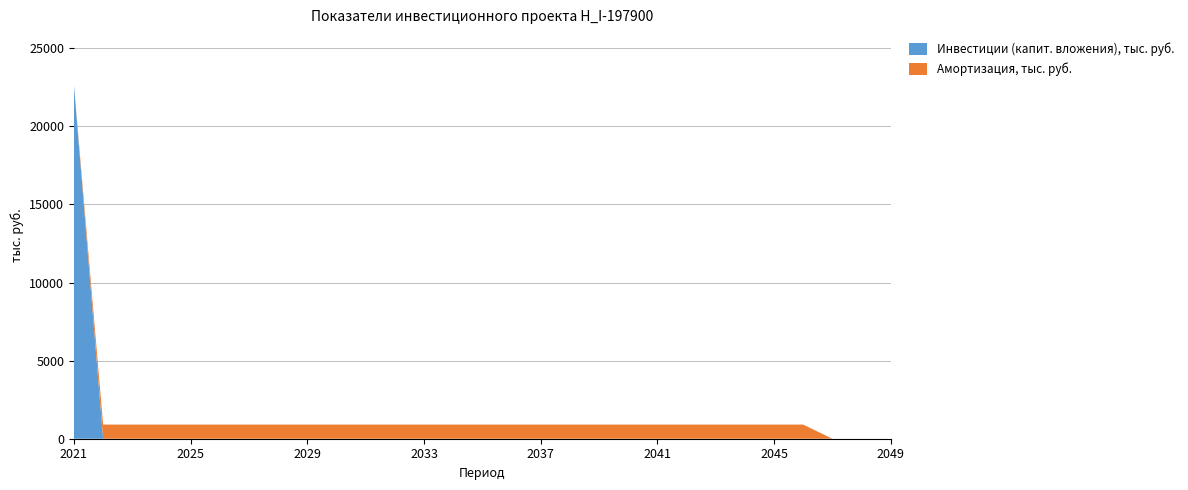

What is the highest value of the Инвестиции (капит. вложения), тыс. руб. series?

22638.6